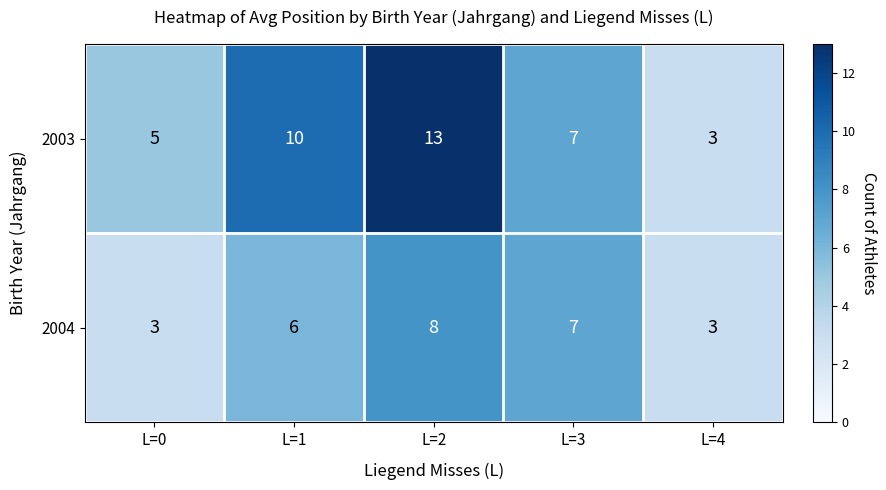

Count the number of data series in this chart.

2